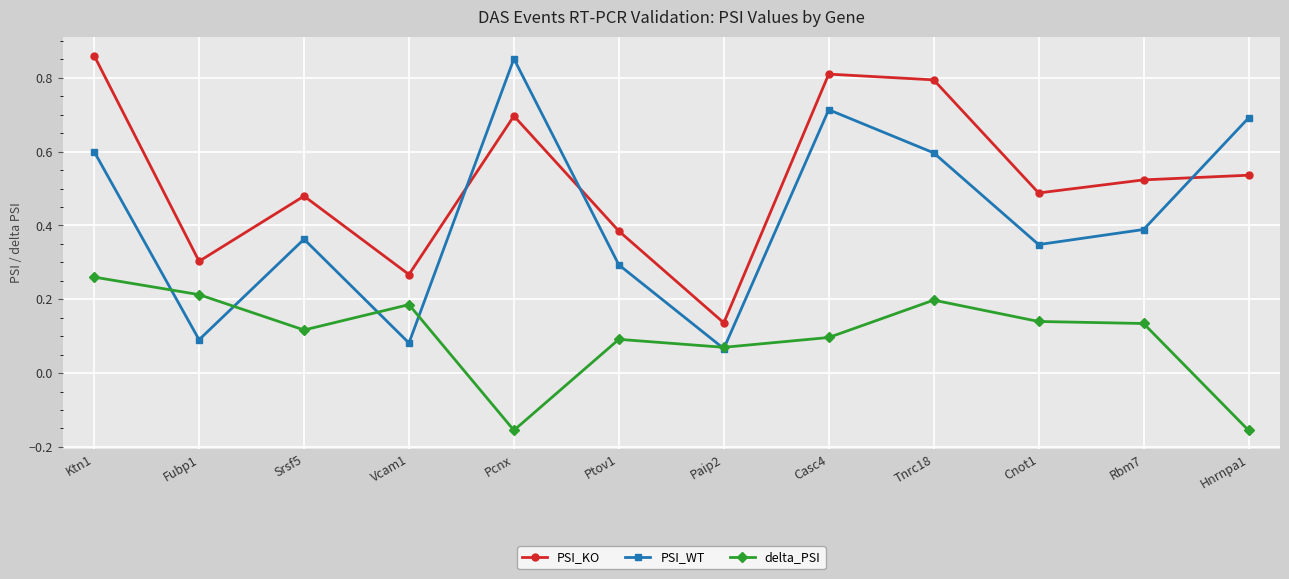

Is this an area chart (filled region under the line)?

No